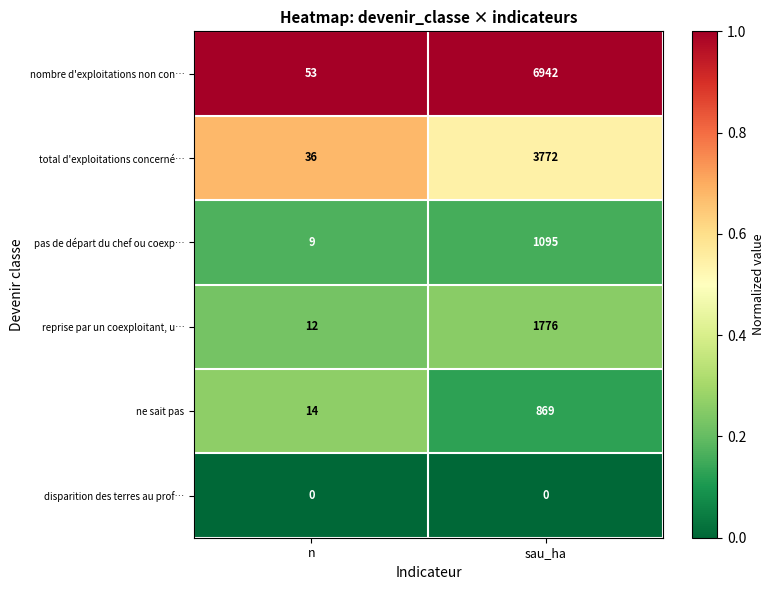

Reading left to right, transcribe all the data shown in this chart.

nombre d'exploitations non con…: 53	6942
total d'exploitations concerné…: 36	3772
pas de départ du chef ou coexp…: 9	1095
reprise par un coexploitant, u…: 12	1776
ne sait pas: 14	869
disparition des terres au prof…: 0	0